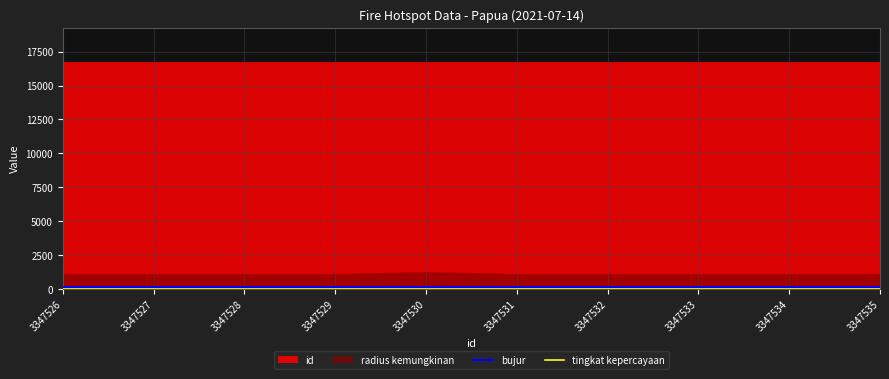

True or false: bujur has a value of 138.4 at 3347532.

True